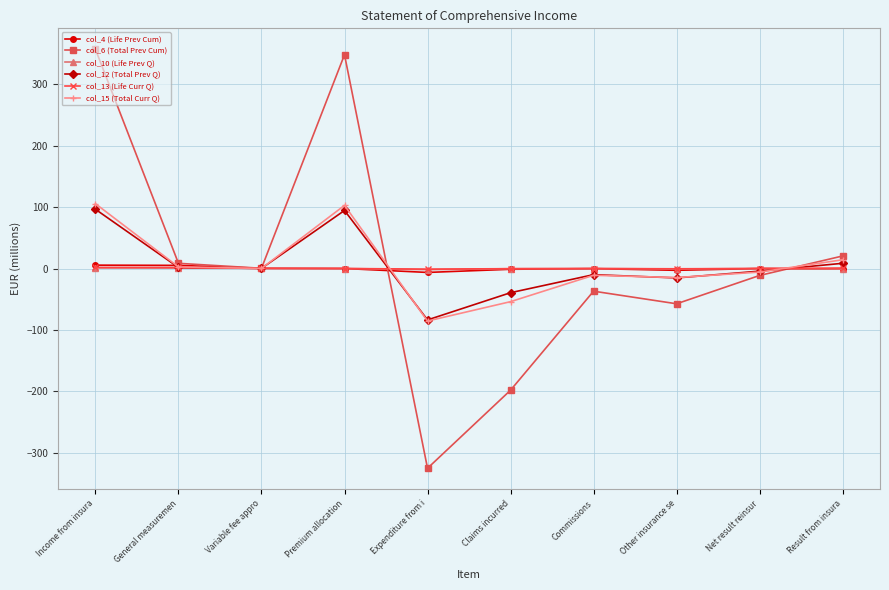

What is the difference between the col_12 (Total Prev Q) values at Result from insura and Other insurance se?

23.8